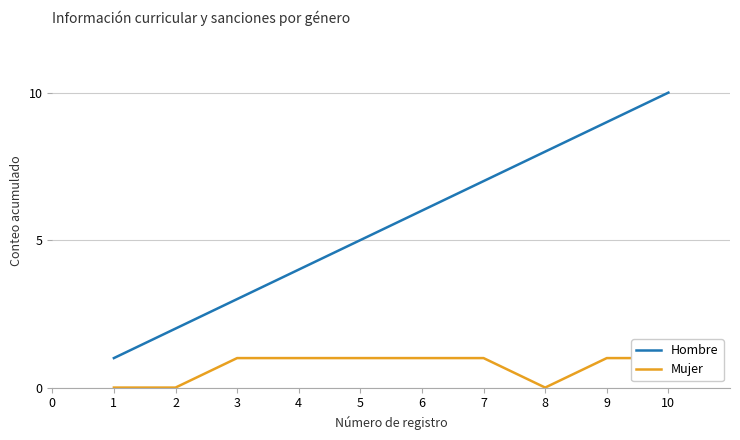

The value of Hombre at 7 is 7. True or false?

True